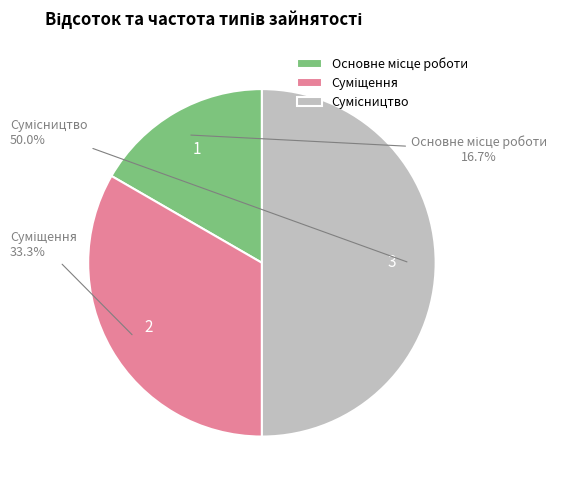

How many segments does this pie chart have?

3